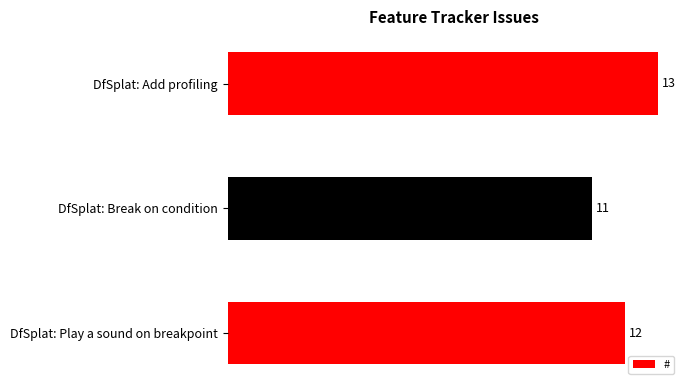

What is the difference between the second highest and minimum values?

1